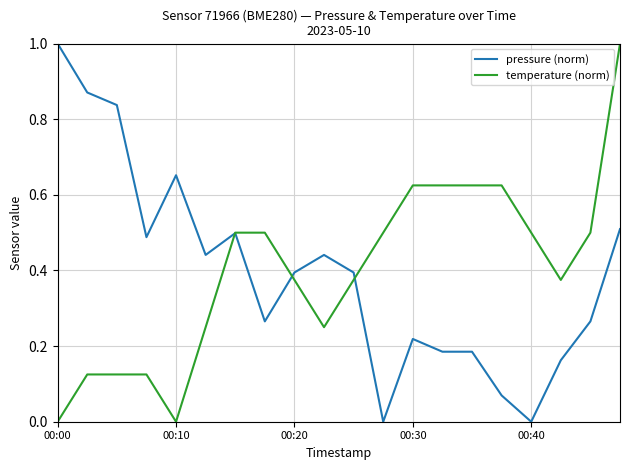

How many lines are shown in the chart?

2